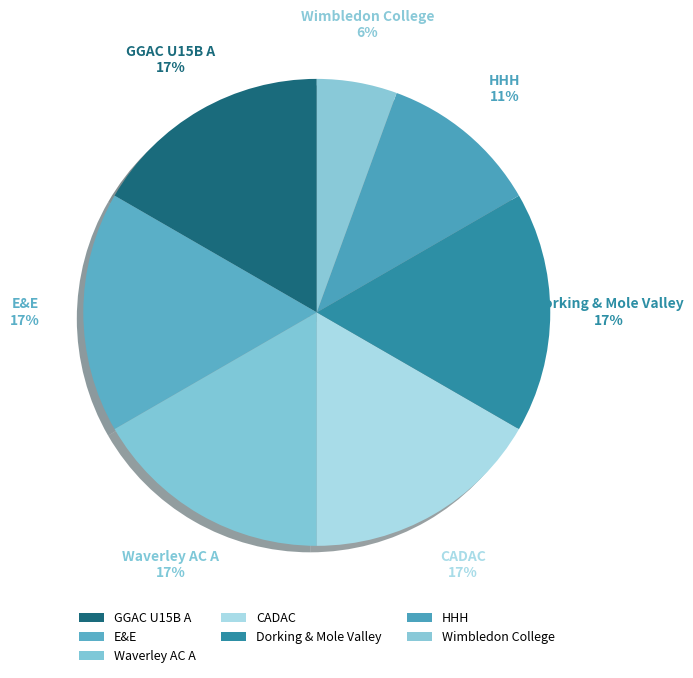

Is there a majority slice in this chart?

No